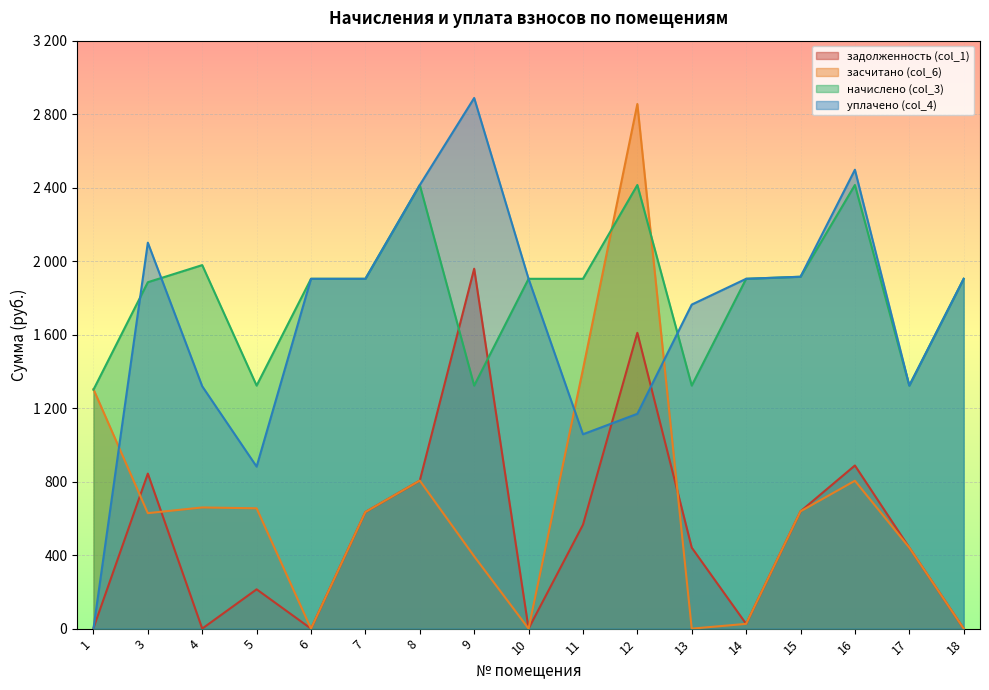

Reading right to left, what are all the values shown in this chart?

задолженность (col_1): 18=0.0	17=440.9	16=887.9	15=638.4	14=25.9	13=440.9	12=1609.9	11=565.3	10=0.0	9=1958.8	8=805.6	7=634.7	6=0.0	5=213.9	4=0.0	3=843.8	1=3.0
засчитано (col_6): 18=0.0	17=440.9	16=804.8	15=638.4	14=25.9	13=0.0	12=2855.1	11=1411.5	10=0.0	9=393.5	8=805.6	7=634.7	6=0.0	5=654.9	4=659.5	3=628.5	1=1303.3
начислено (col_3): 18=1904.0	17=1322.7	16=2414.5	15=1915.2	14=1904.0	13=1322.7	12=2414.5	11=1904.0	10=1904.0	9=1322.7	8=2414.5	7=1904.0	6=1904.0	5=1322.7	4=1978.5	3=1885.3	1=1300.4
уплачено (col_4): 18=1904.0	17=1322.7	16=2497.5	15=1915.2	14=1904.0	13=1763.6	12=1169.2	11=1057.8	10=1904.0	9=2888.0	8=2414.5	7=1904.0	6=1904.0	5=881.8	4=1319.0	3=2100.7	1=0.0